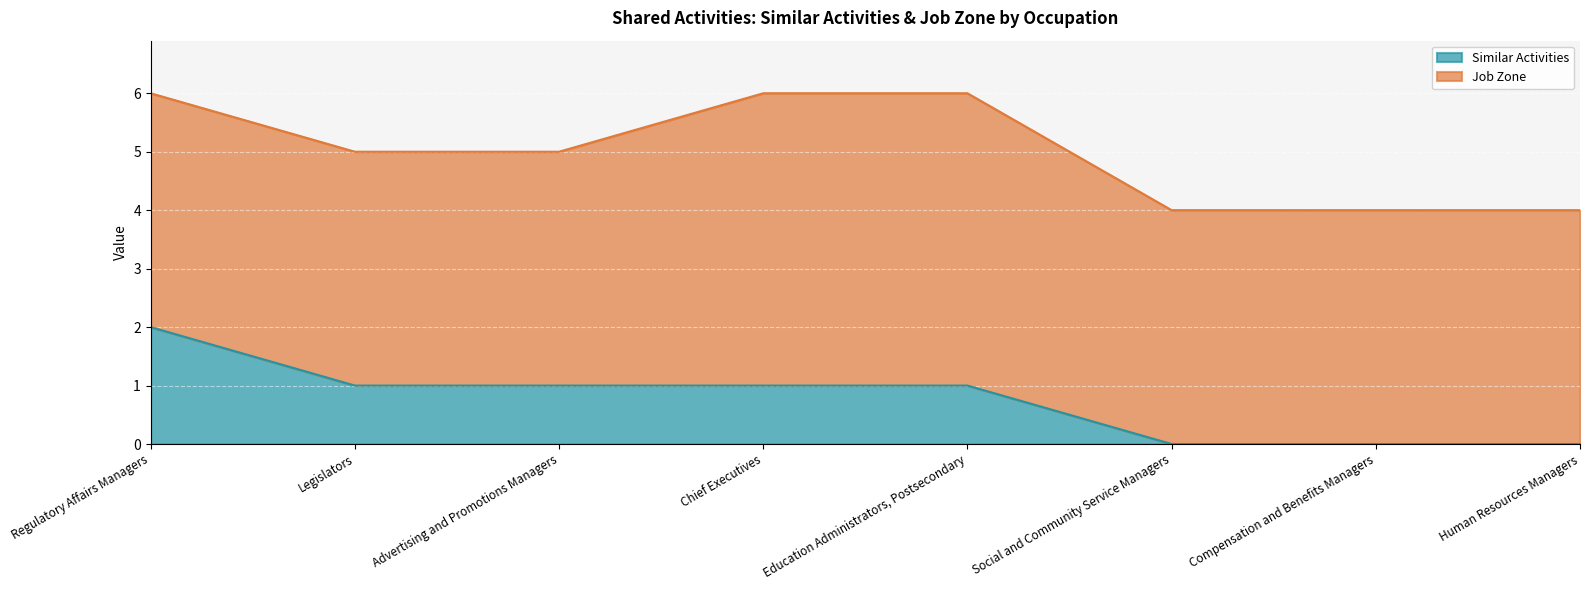

What is the total value across all series at Advertising and Promotions Managers?

5